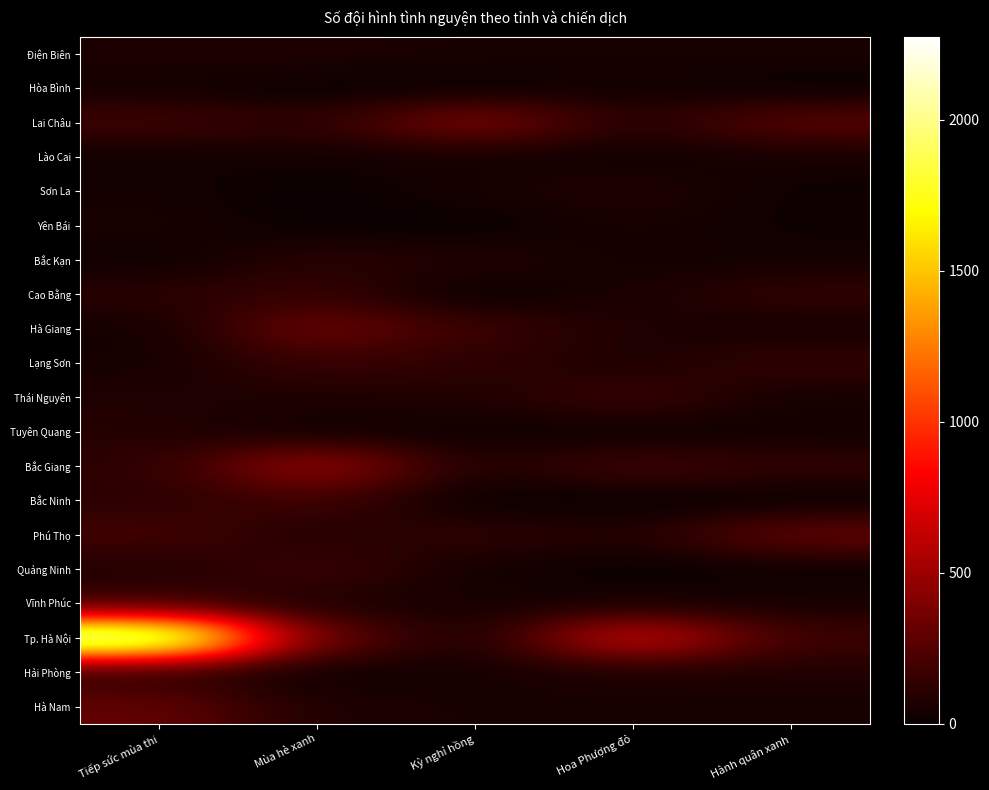

What is the total value across all series at Tiếp sức mùa thi?

4126